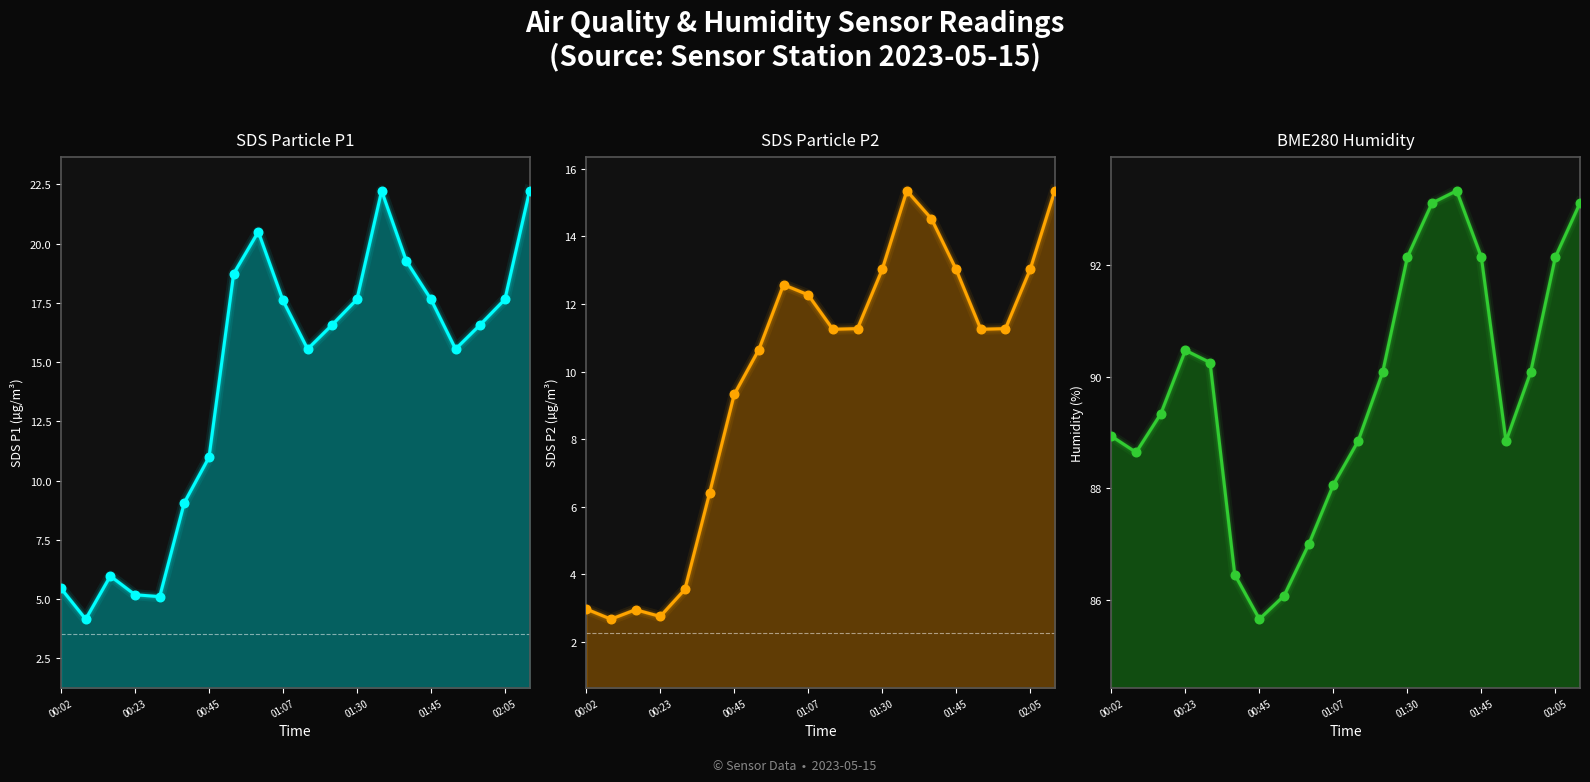

Which series reaches the minimum Y coordinate?

SDS Particle P2